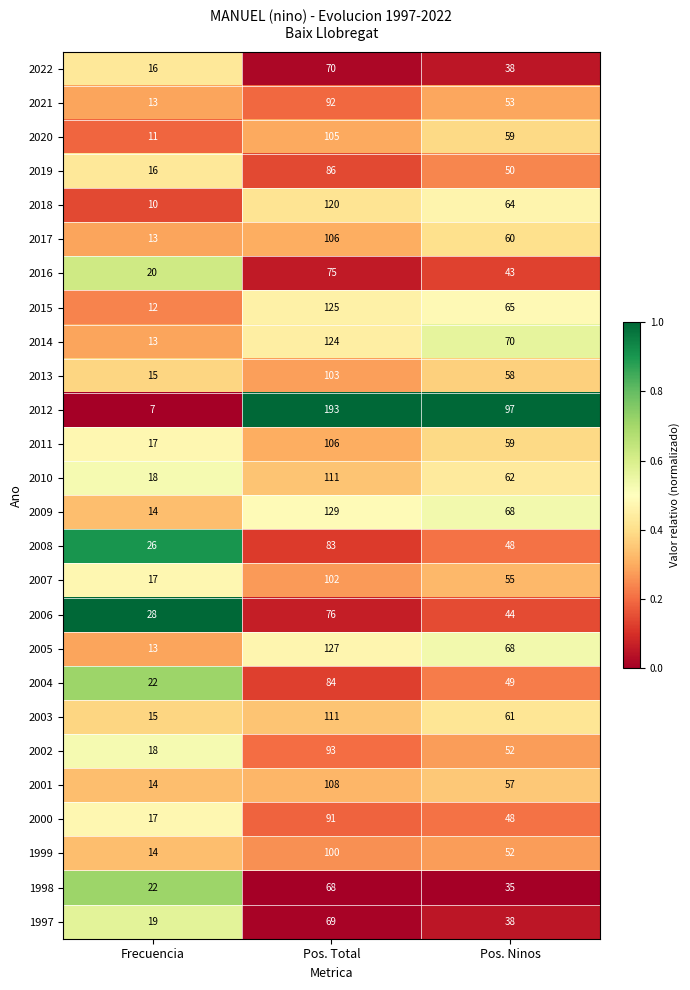

At which category is the sum across all series the highest?

Pos. Total